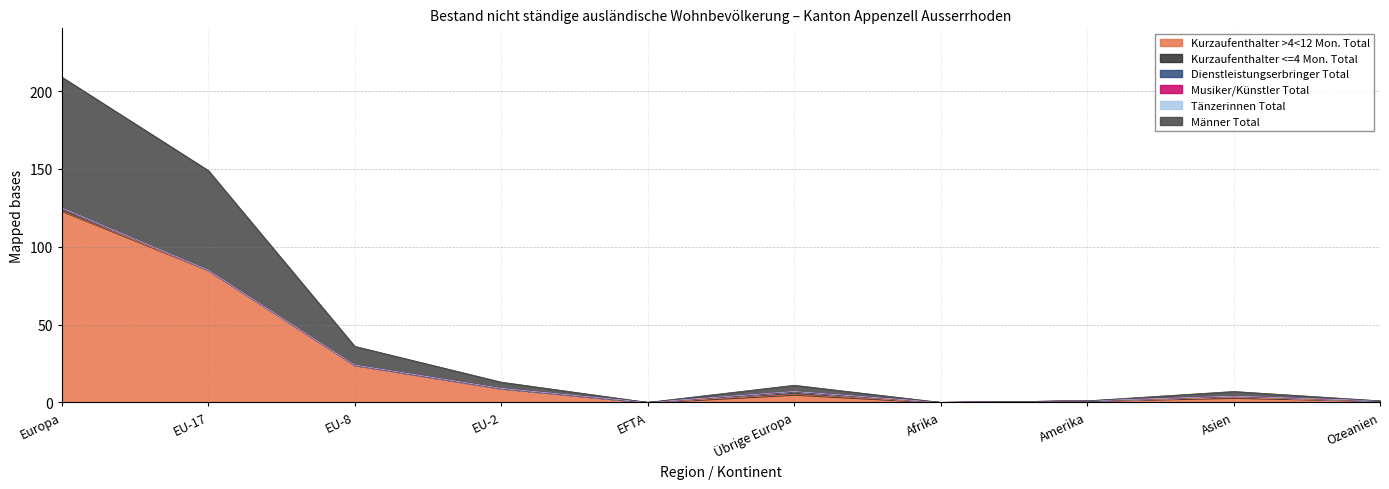

How many lines are shown in the chart?

6